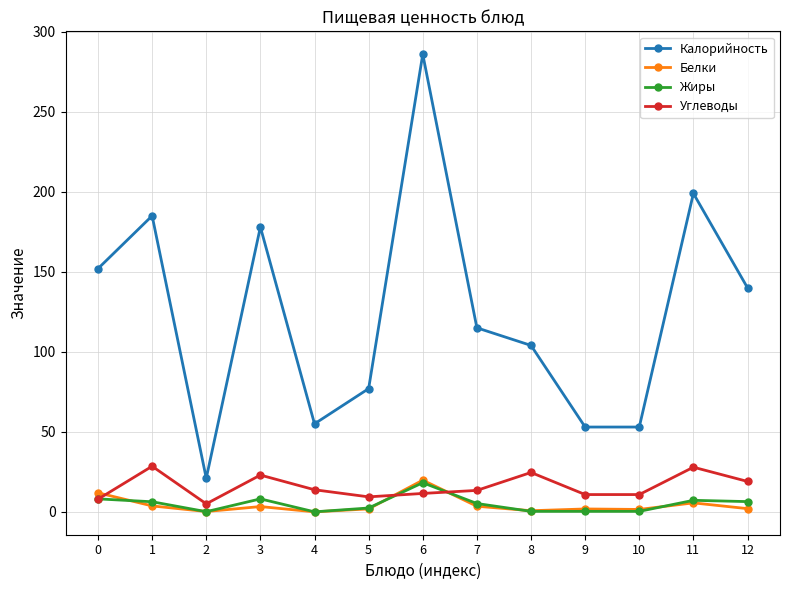

Between 4 and 6, which series saw the biggest shift?

Калорийность